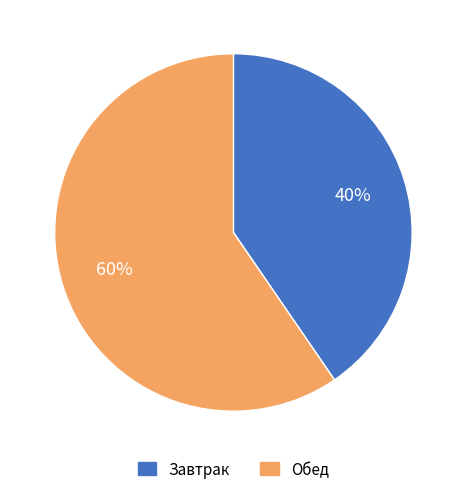

To the nearest percent, what portion does Завтрак represent?

40%